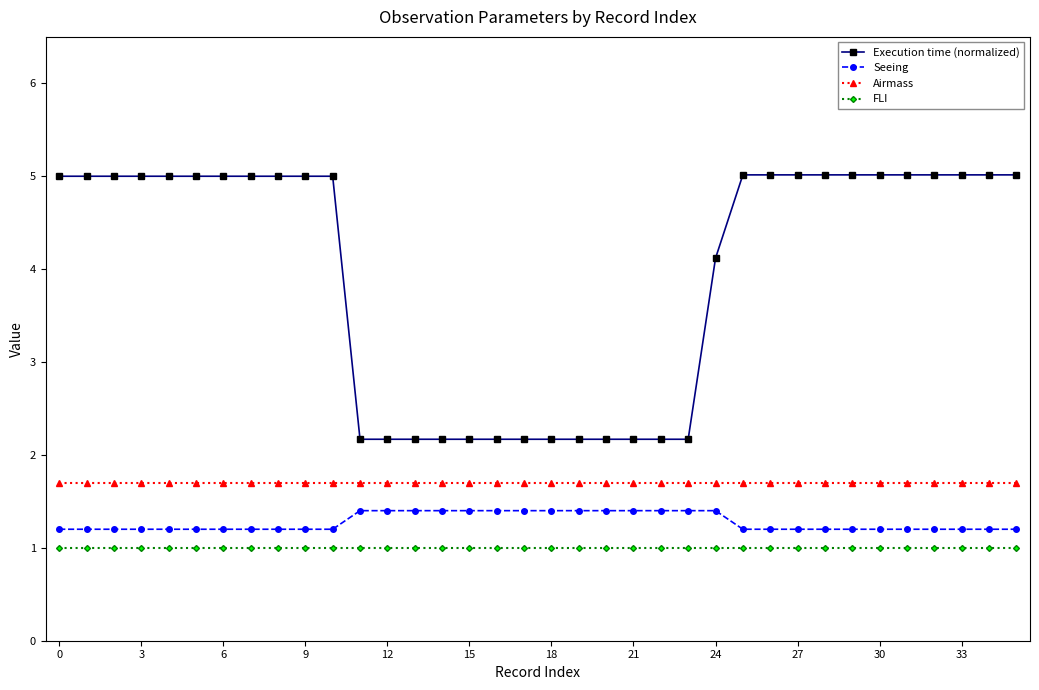

What is the value of the Execution time (normalized) point at the 15th from the left?

2.2